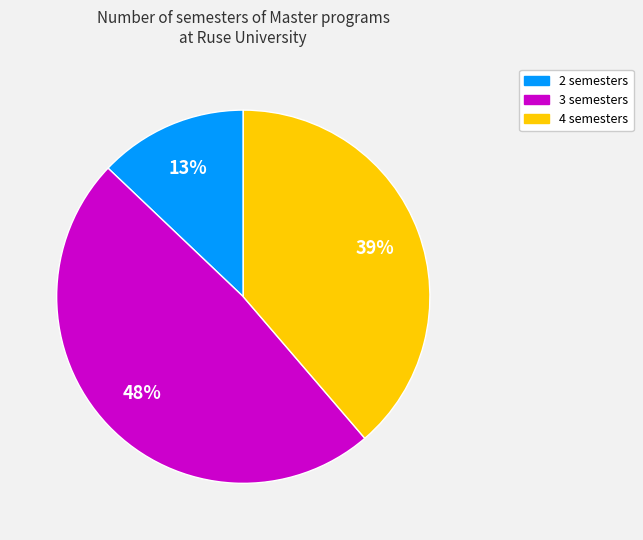

To the nearest percent, what is the average slice percentage?

33%